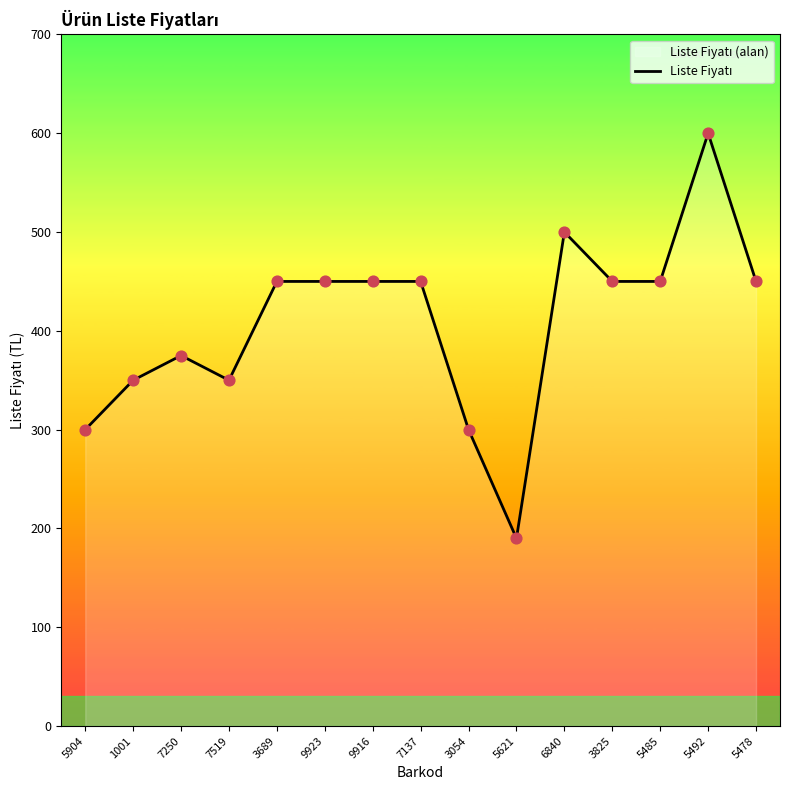

Approximately how many times larger is the value at 9916 compared to 9923?

1.0